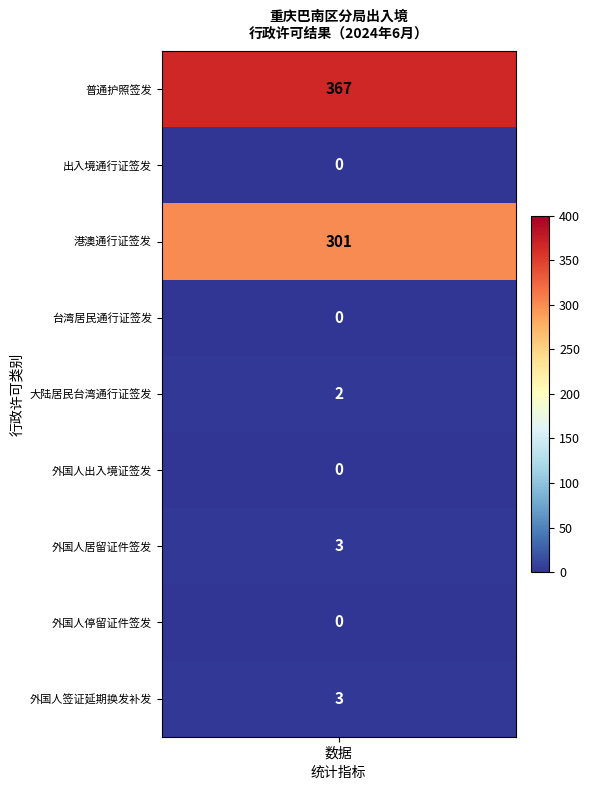

Is it true that the value at 大陆居民往来台湾通行证和签注签发 is 2?

True